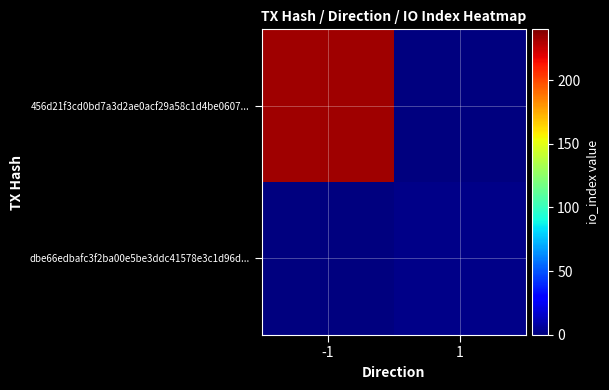

Rank the series by their average value, from lowest to highest.

dbe66edbafc3f2ba00e5be3ddc41578e3c1d96d..., 456d21f3cd0bd7a3d2ae0acf29a58c1d4be0607...